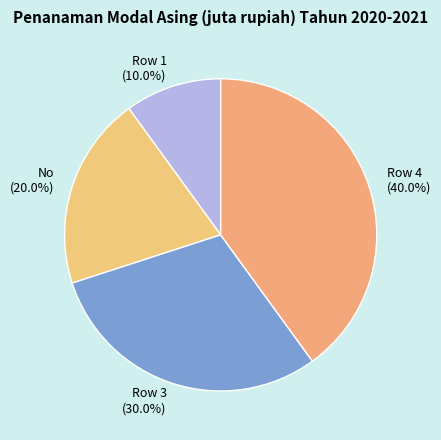

What is the total percentage of No and Row 1?

30.0%